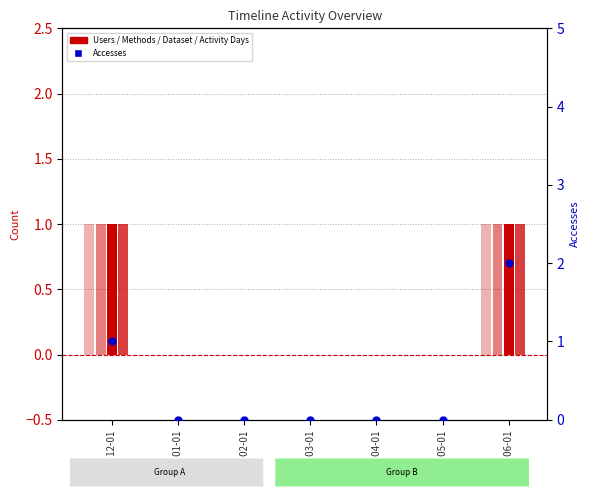

Which series contains the highest Y value?

Accesses